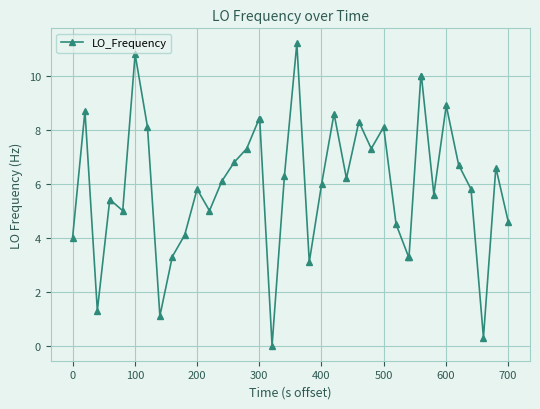

What is the average value?

6.0